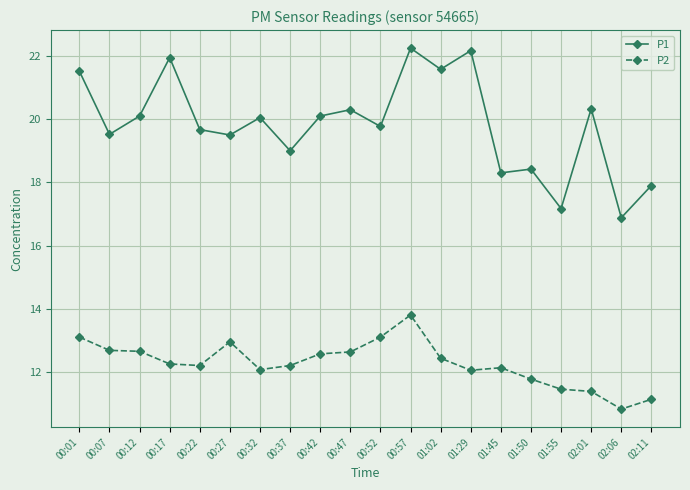

At which category is the sum across all series the highest?

00:57